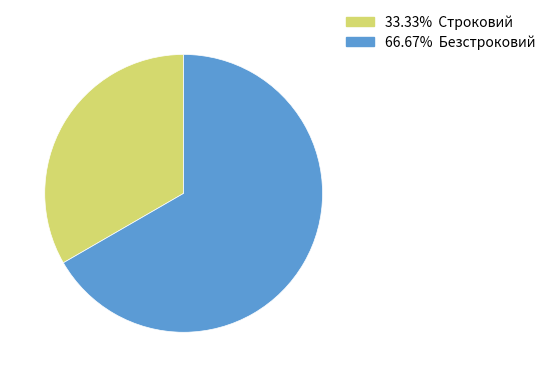

Is there any slice that represents more than half of the pie?

Yes